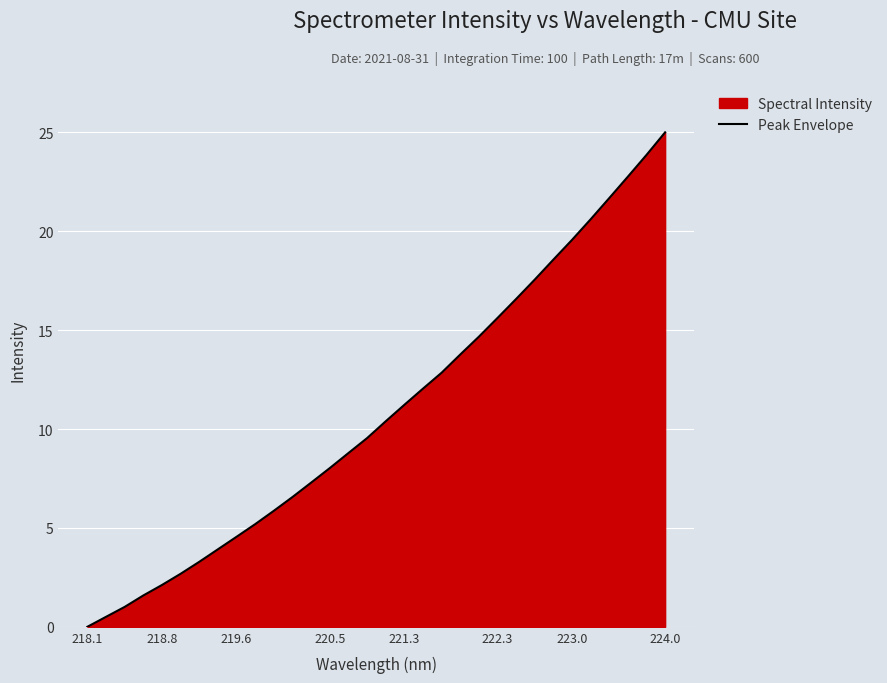

How many lines are shown in the chart?

1